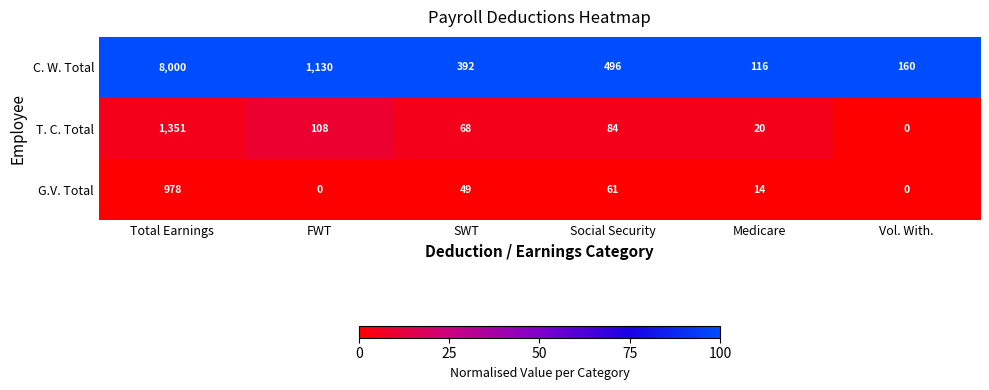

Where does the G.V. Total series first go above 49?

Total Earnings